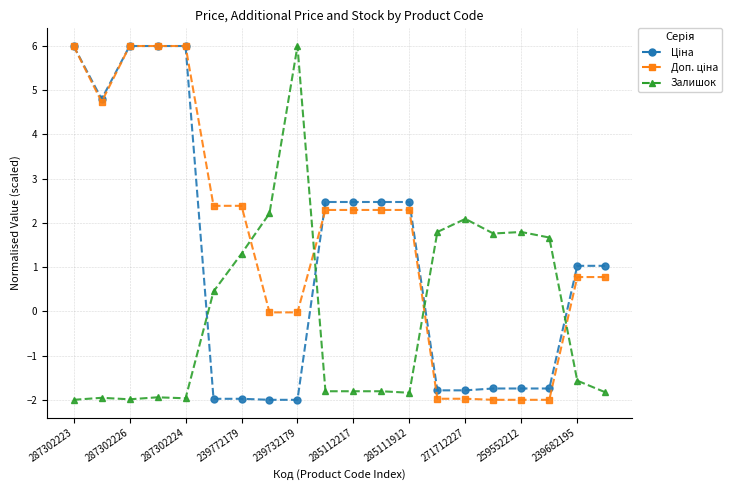

What is the greatest value displayed?

6.0